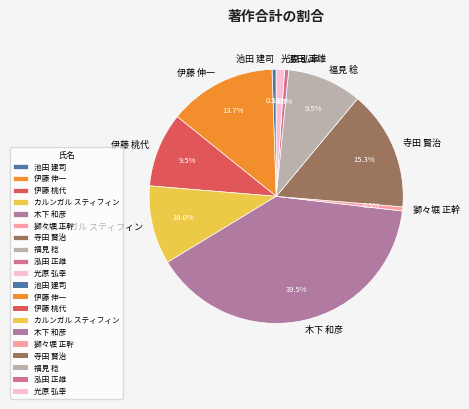

Does any single category account for the majority?

No